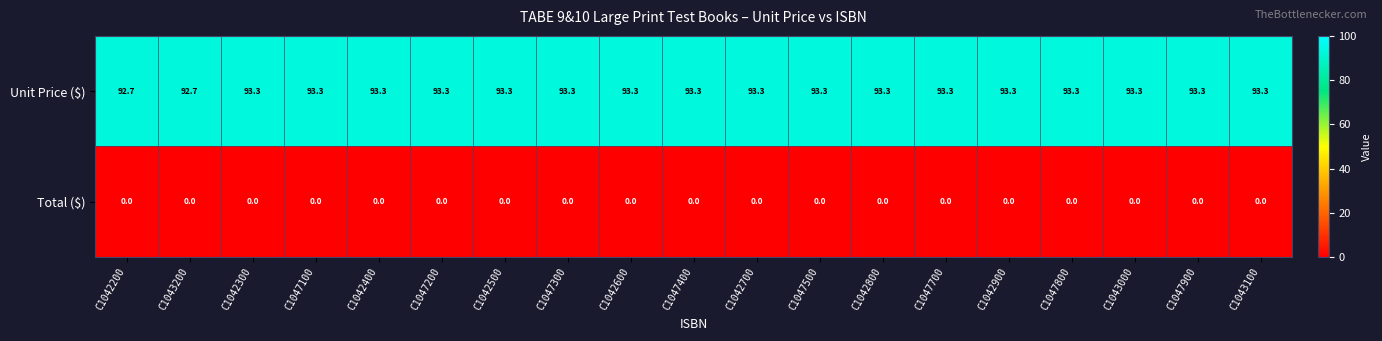

Which series has the widest spread of values?

Unit Price ($)